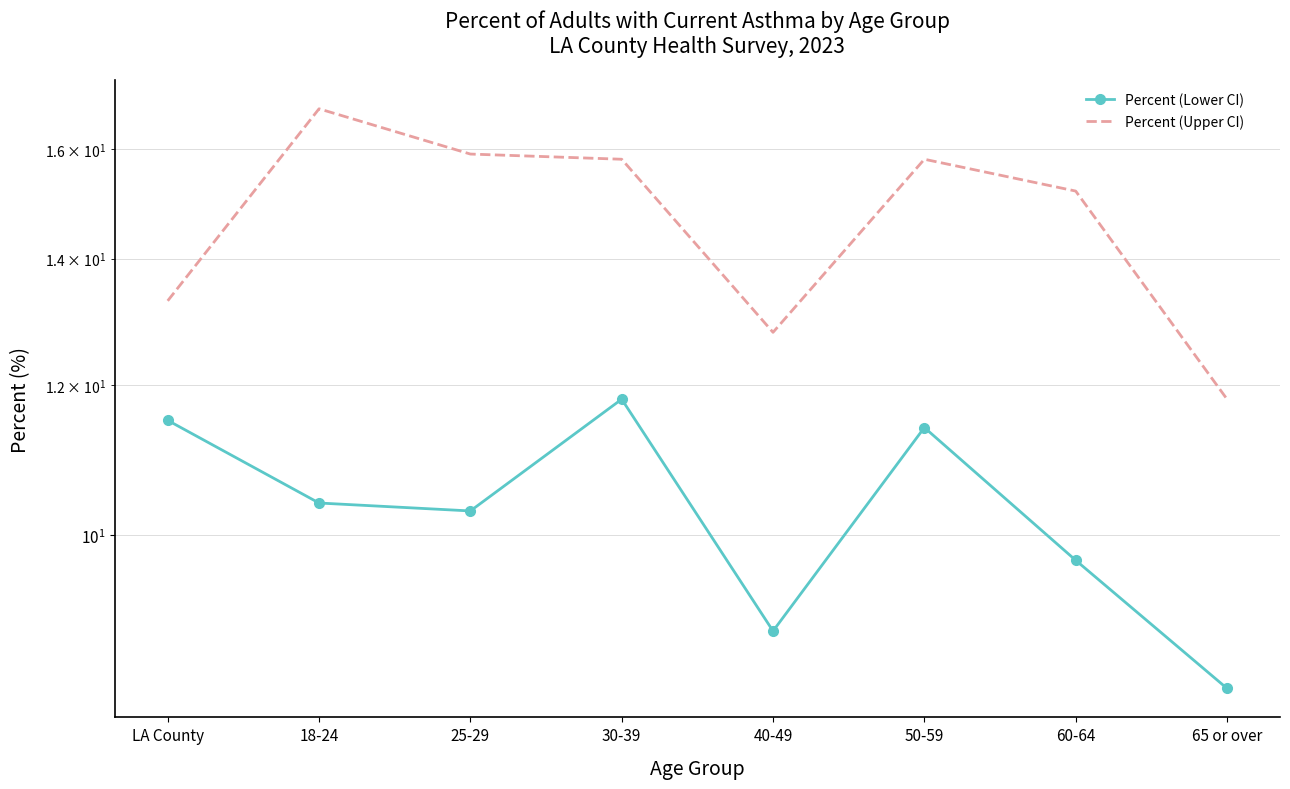

List the series in order of their overall mean, highest first.

Percent (Upper CI), Percent (Lower CI)